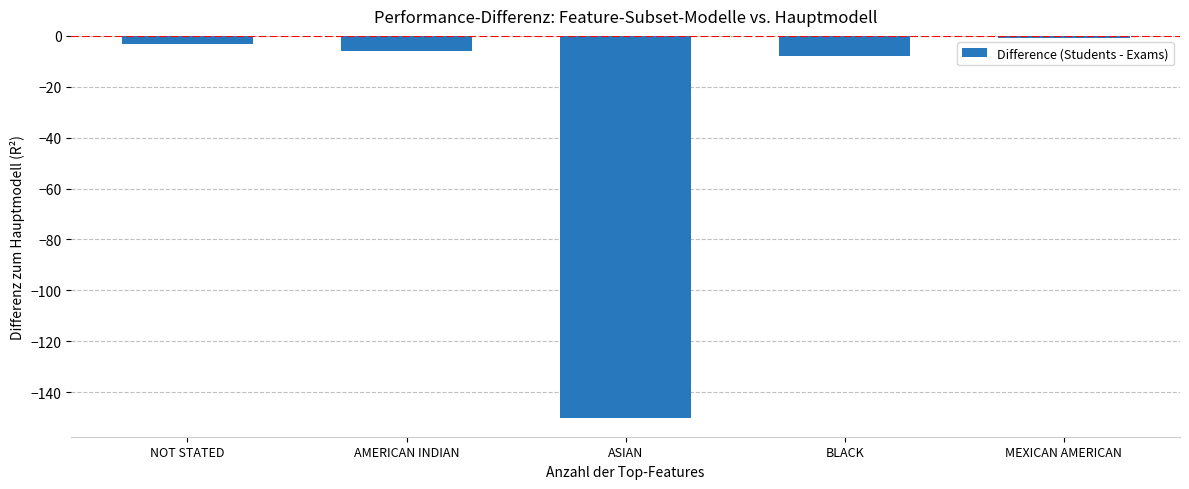

How many distinct data groups are displayed?

1